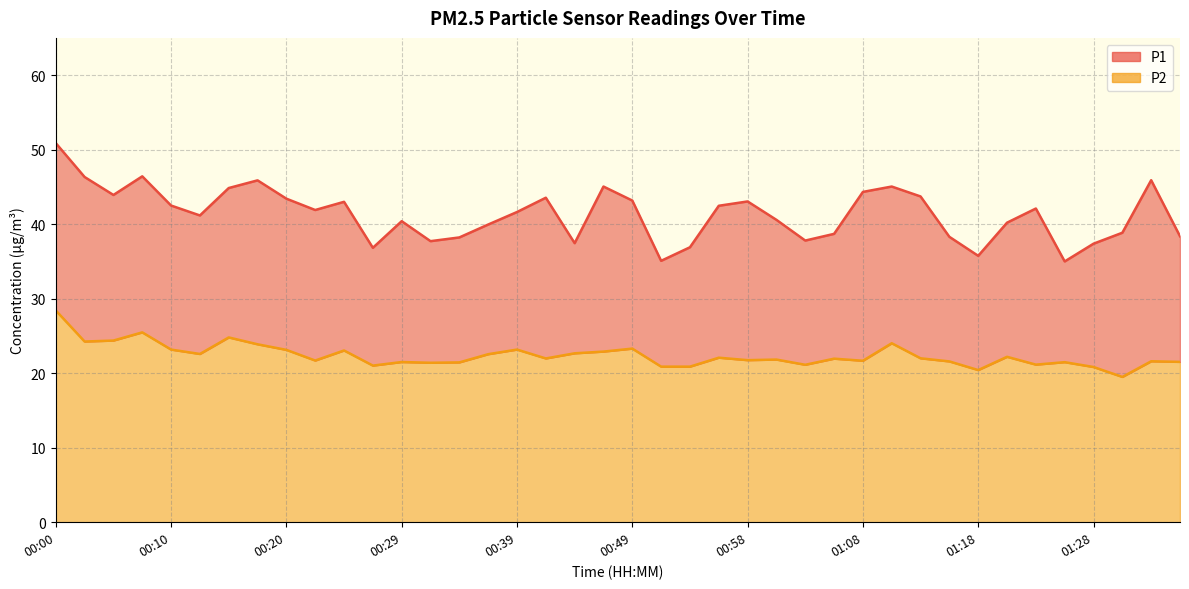

What position from the right is 01:16?

9